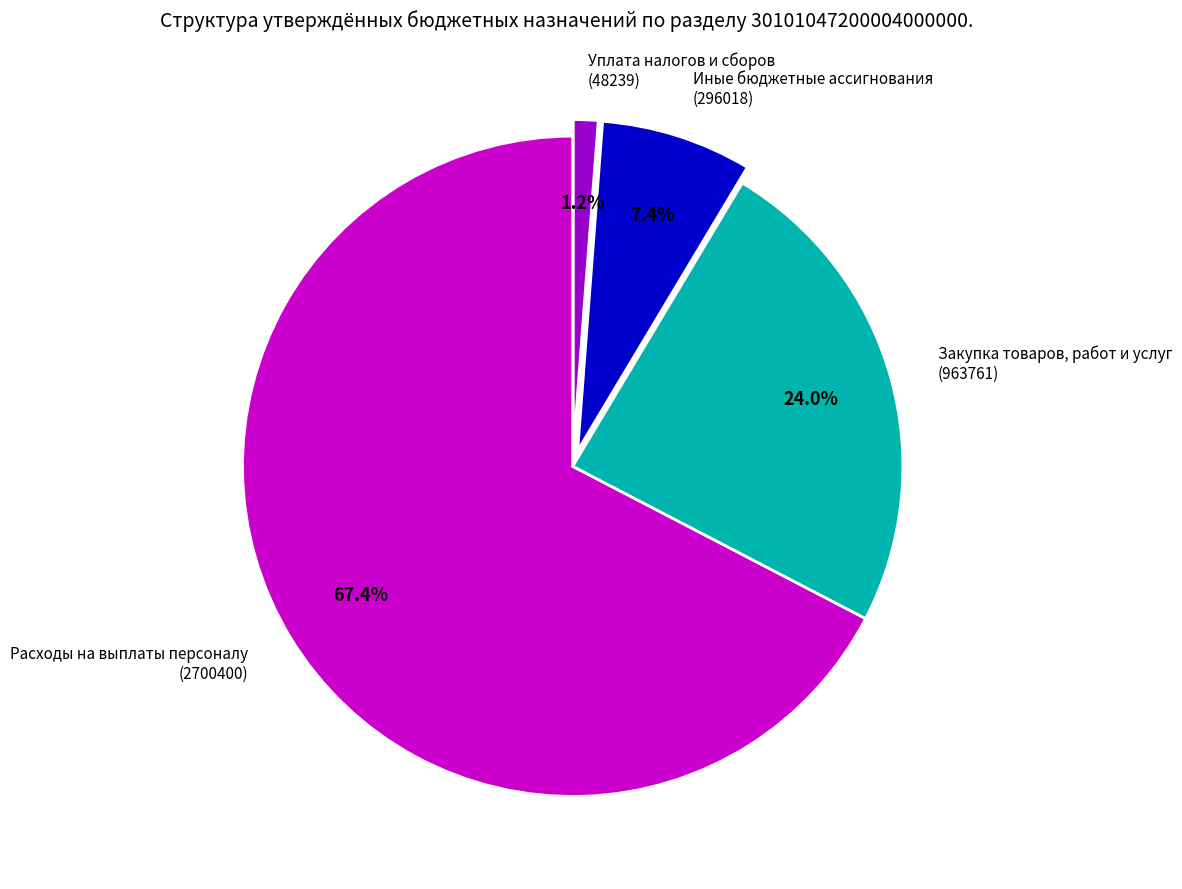

To the nearest percent, what is the average slice percentage?

25%